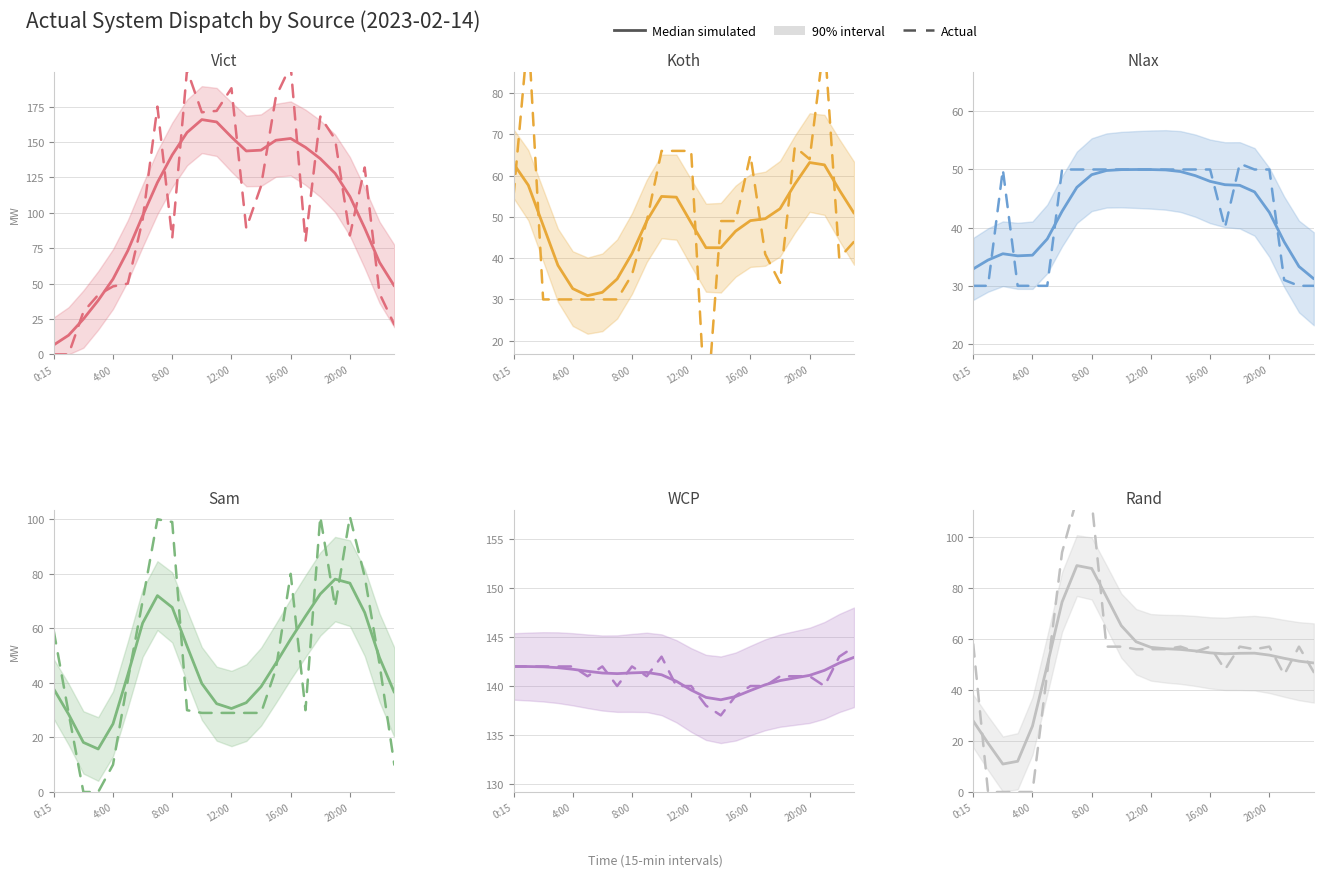

Where is Actual nearest to the value 57?

9